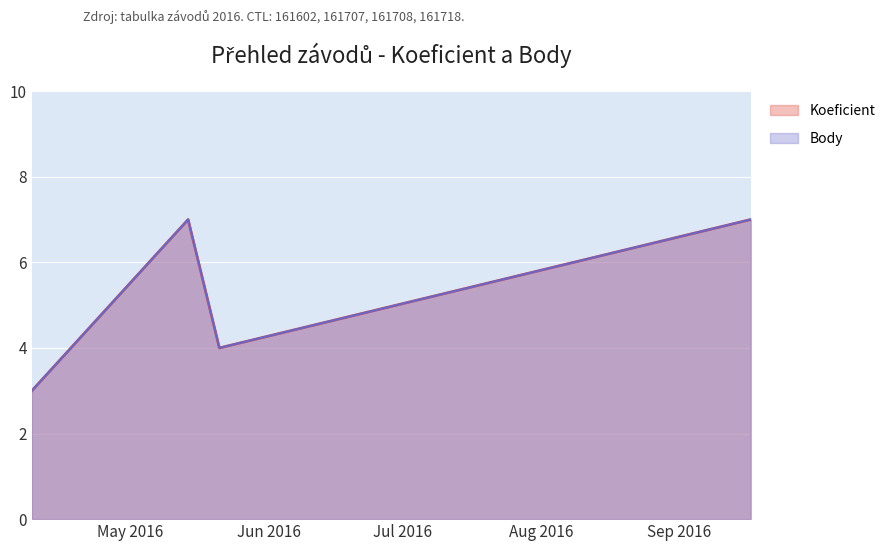

True or false: Koeficient and Body cross at least once.

False